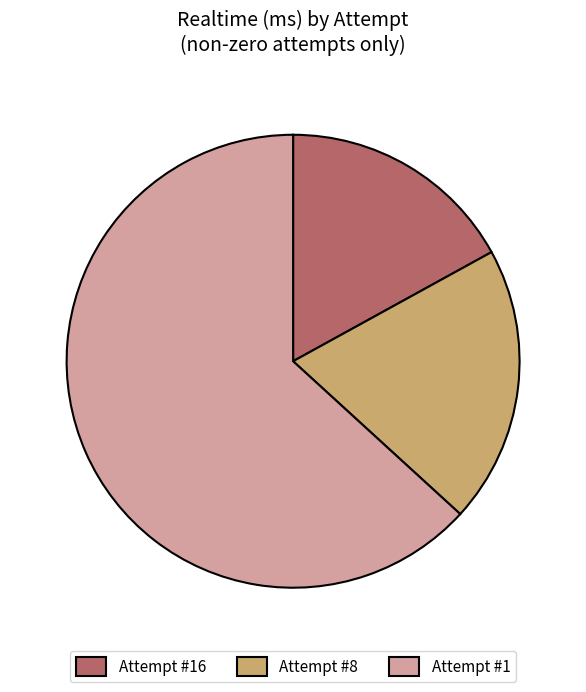

Is it true that Attempt #16 is 17% of the pie?

True